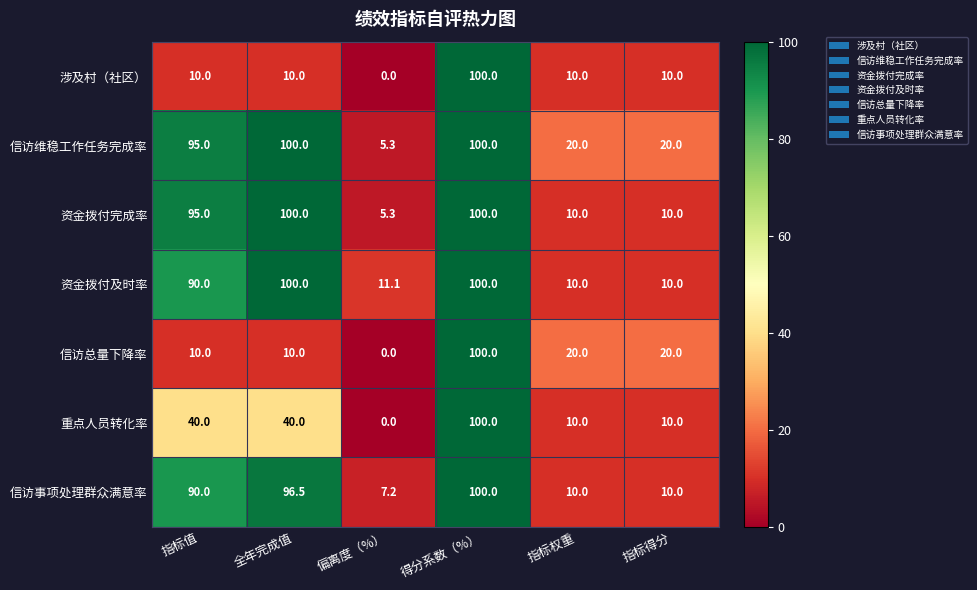

What is the approximate value of 资金拨付完成率 at 全年完成值?

100.0